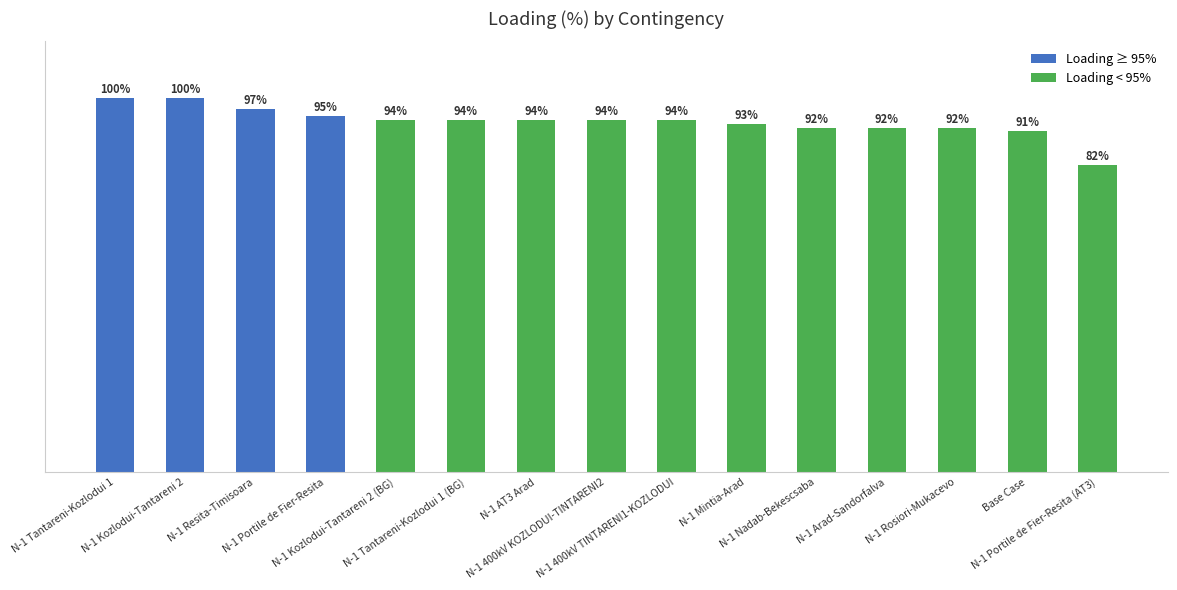

Are the bars horizontal?

No